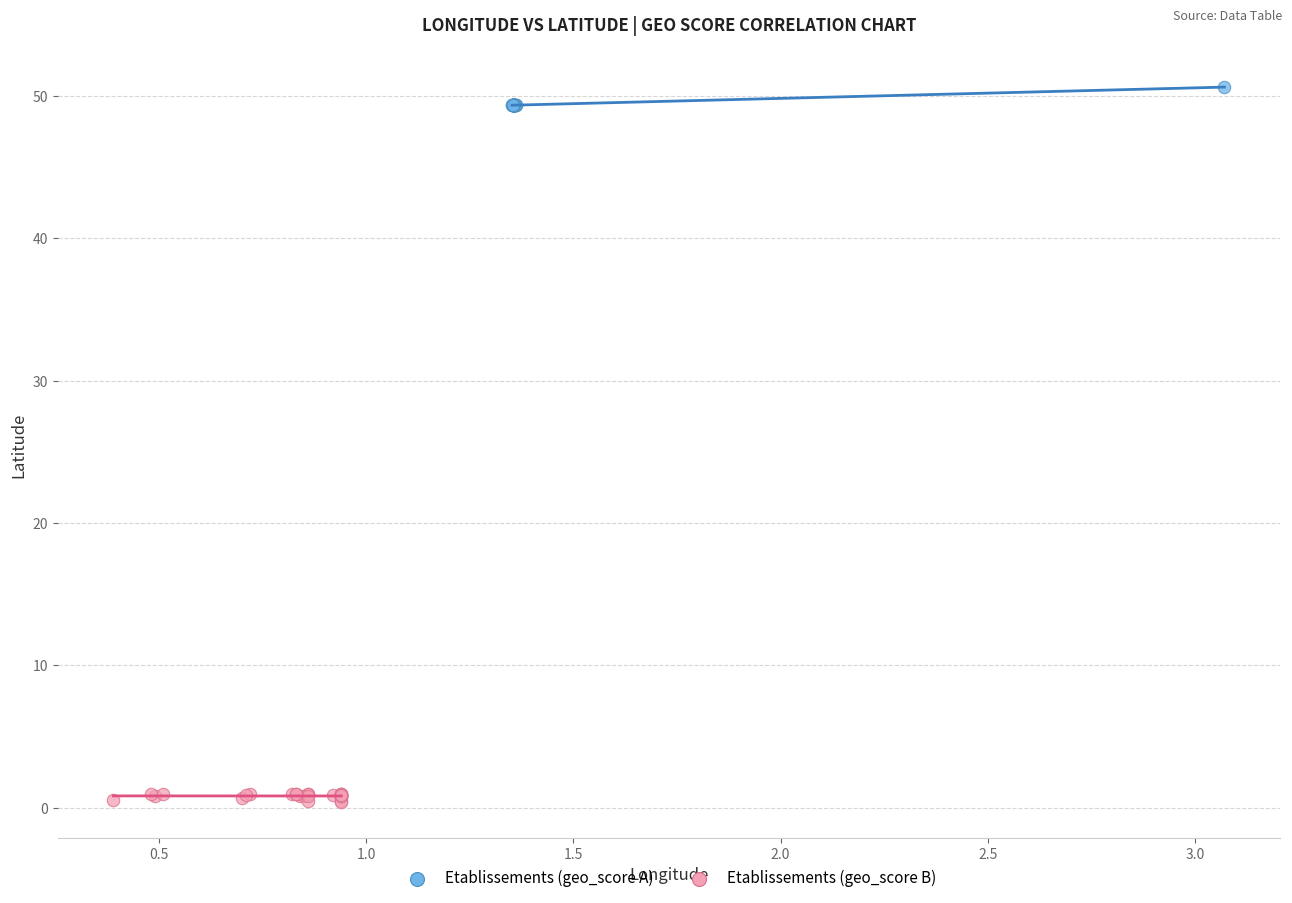

Which series reaches the maximum Y coordinate?

Etablissements (geo_score A)